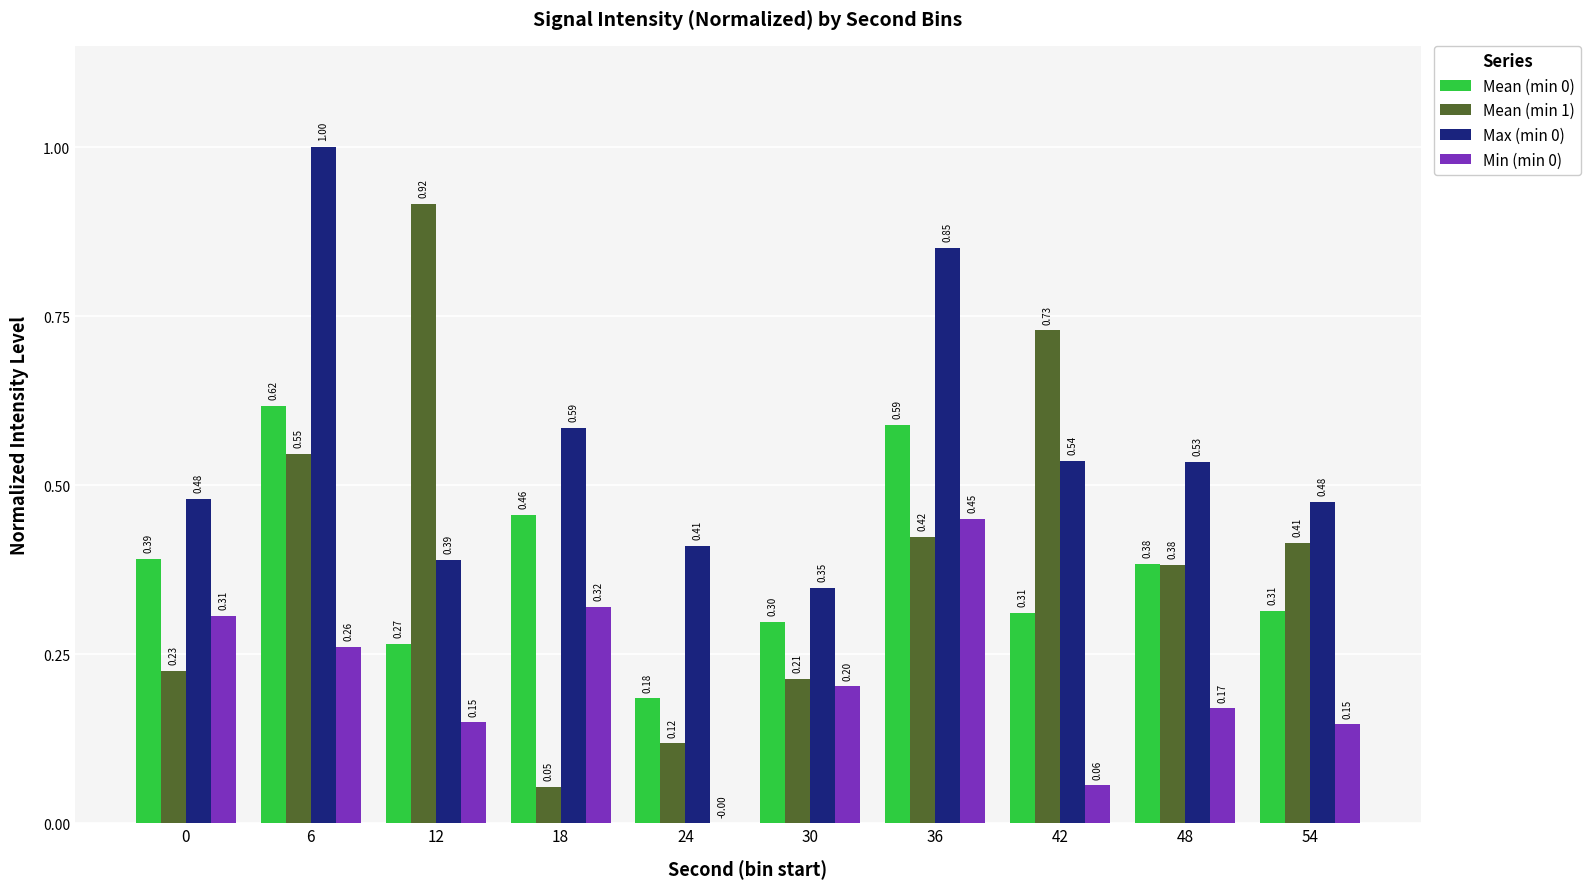

The Mean (min 1) series shows 0.4 at 48. True or false?

True